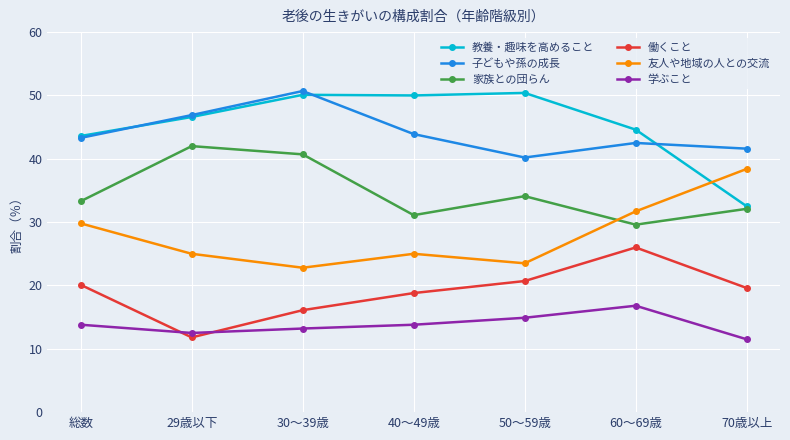

The value of 学ぶこと at 総数 is 13.8. True or false?

True